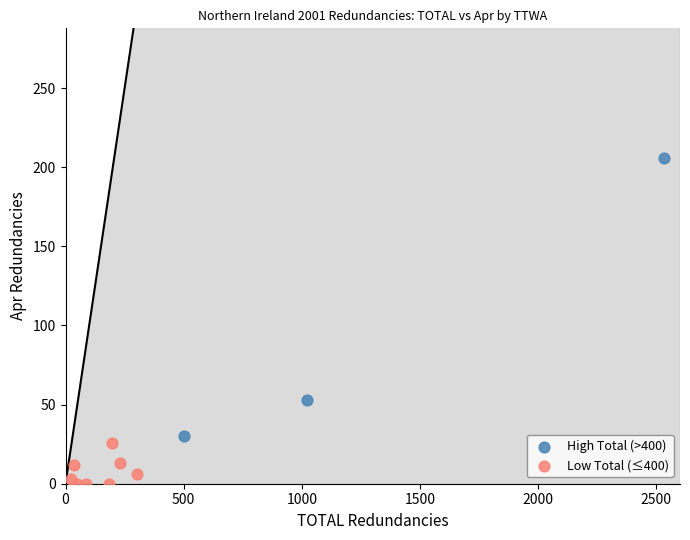

Which series contains the lowest Y value?

Low Total (≤400)